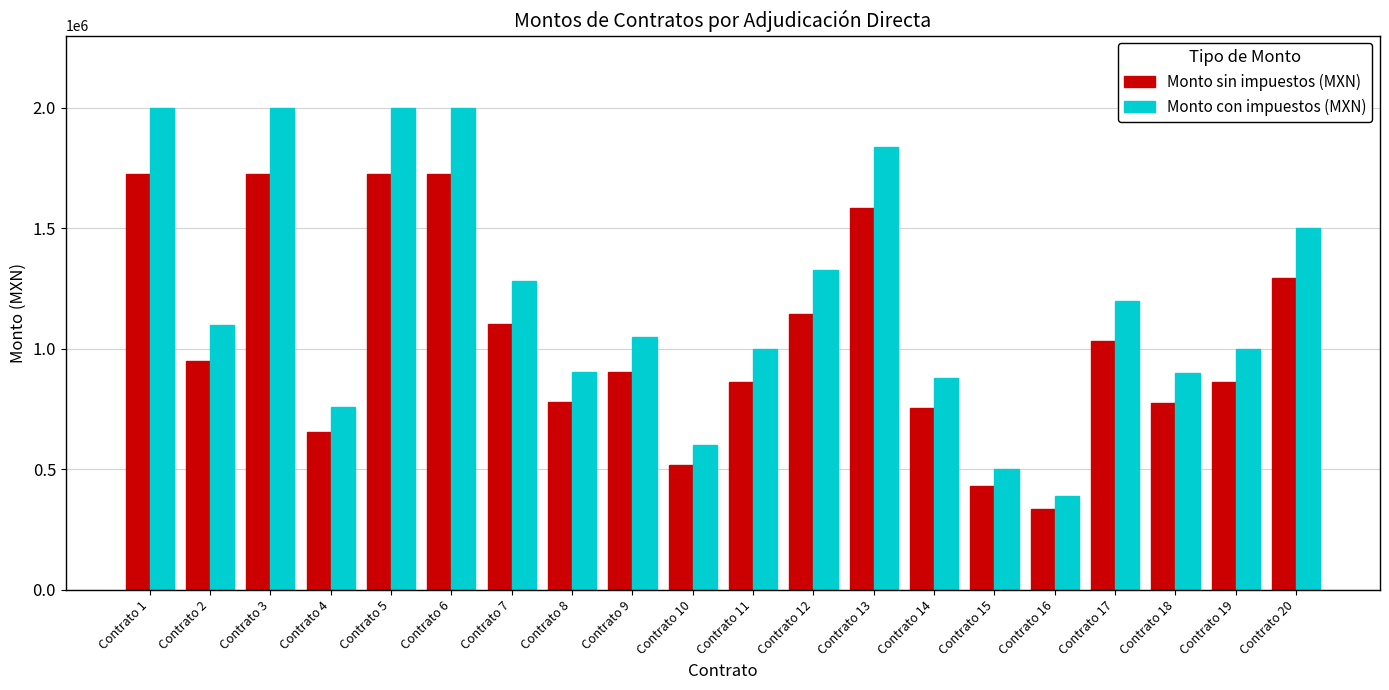

What is the lowest value of the Monto sin impuestos (MXN) series?

334250.7